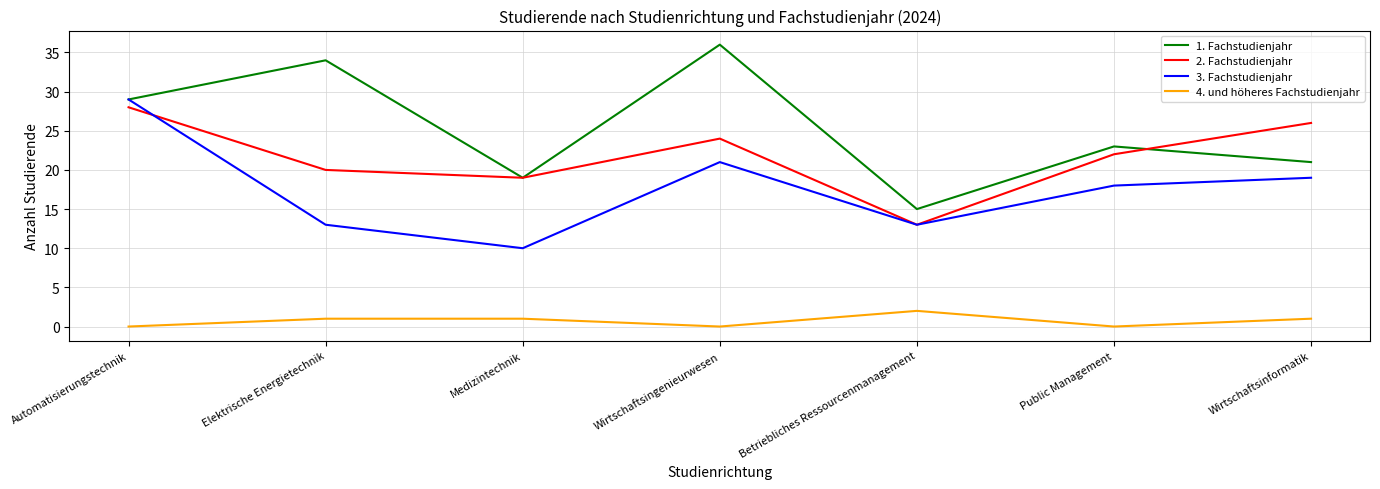

Rank the series by their maximum value, from lowest to highest.

4. und höheres Fachstudienjahr, 2. Fachstudienjahr, 3. Fachstudienjahr, 1. Fachstudienjahr